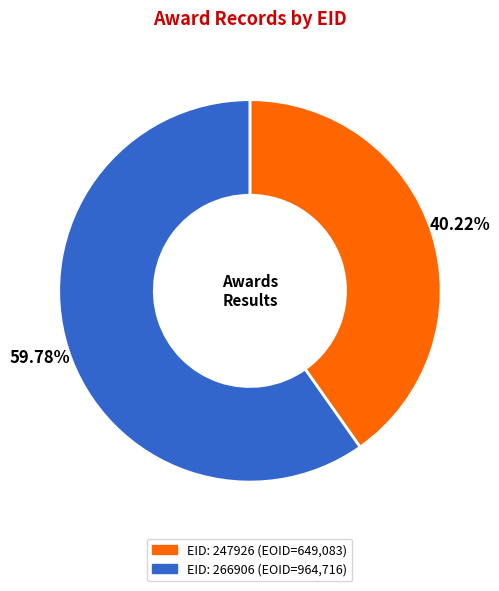

What is the largest slice in the pie chart?

266906